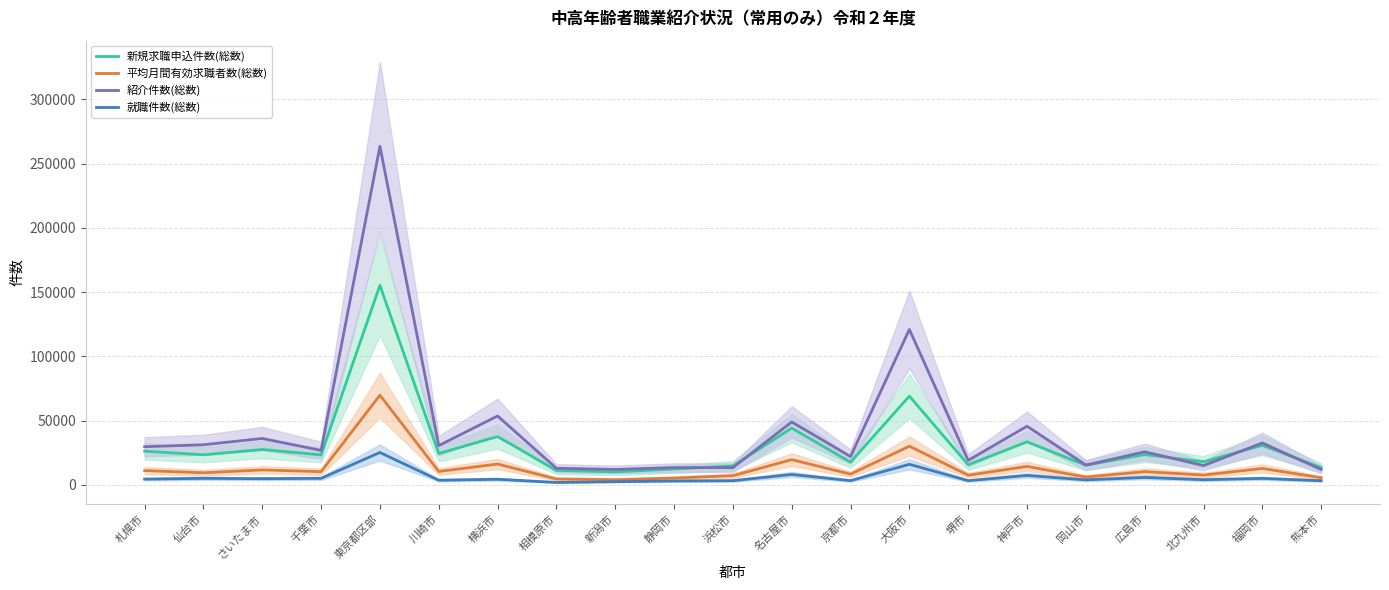

What is the difference between the 平均月間有効求職者数(総数) values at 京都市 and 広島市?

1957